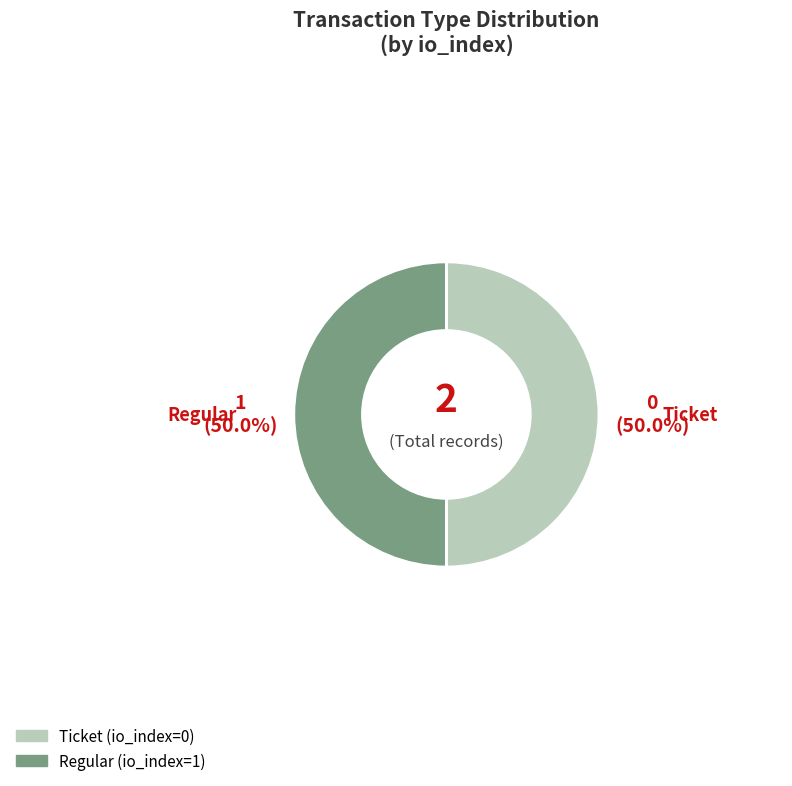

Is the sum of Regular and Ticket greater than half?

Yes